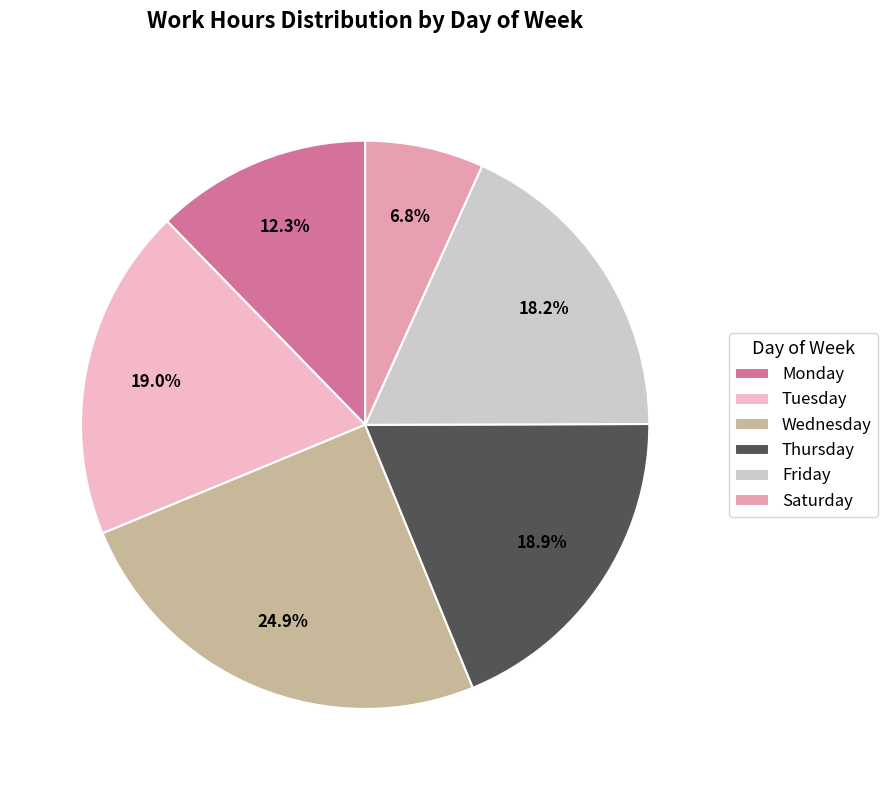

To the nearest percent, what is the average slice percentage?

17%